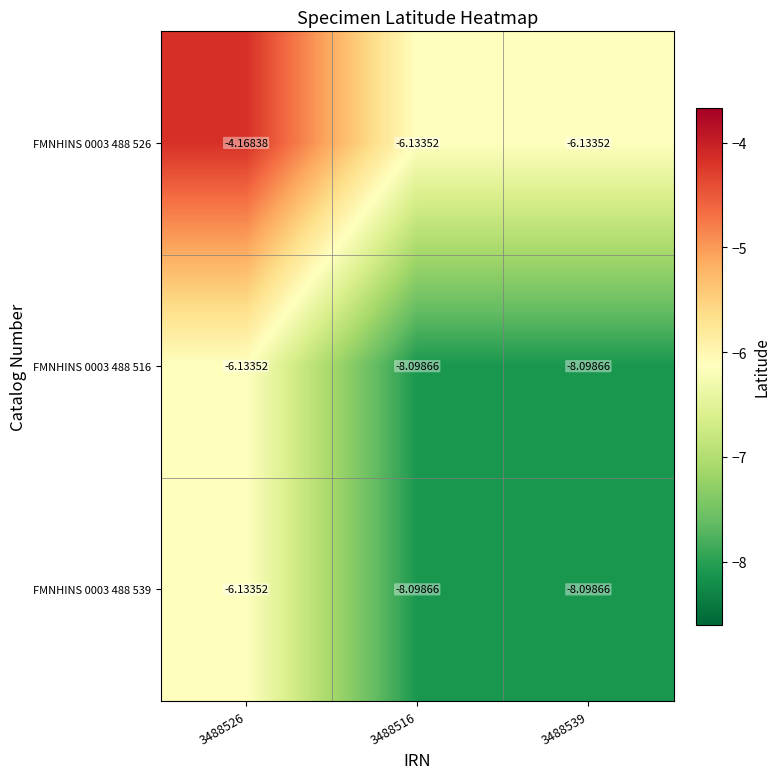

At which category does the chart reach its peak across all series?

3488526